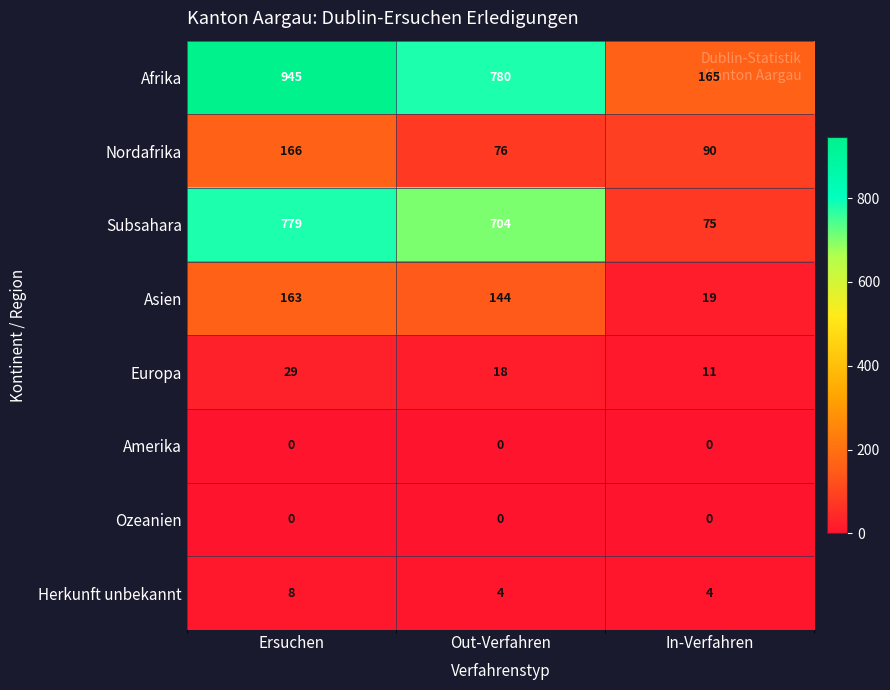

The value of Herkunft unbekannt at In-Verfahren is 4. True or false?

True